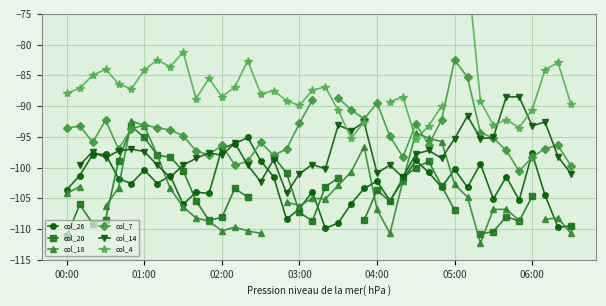

What is the difference between the col_26 values at 33 and 23?

1.7